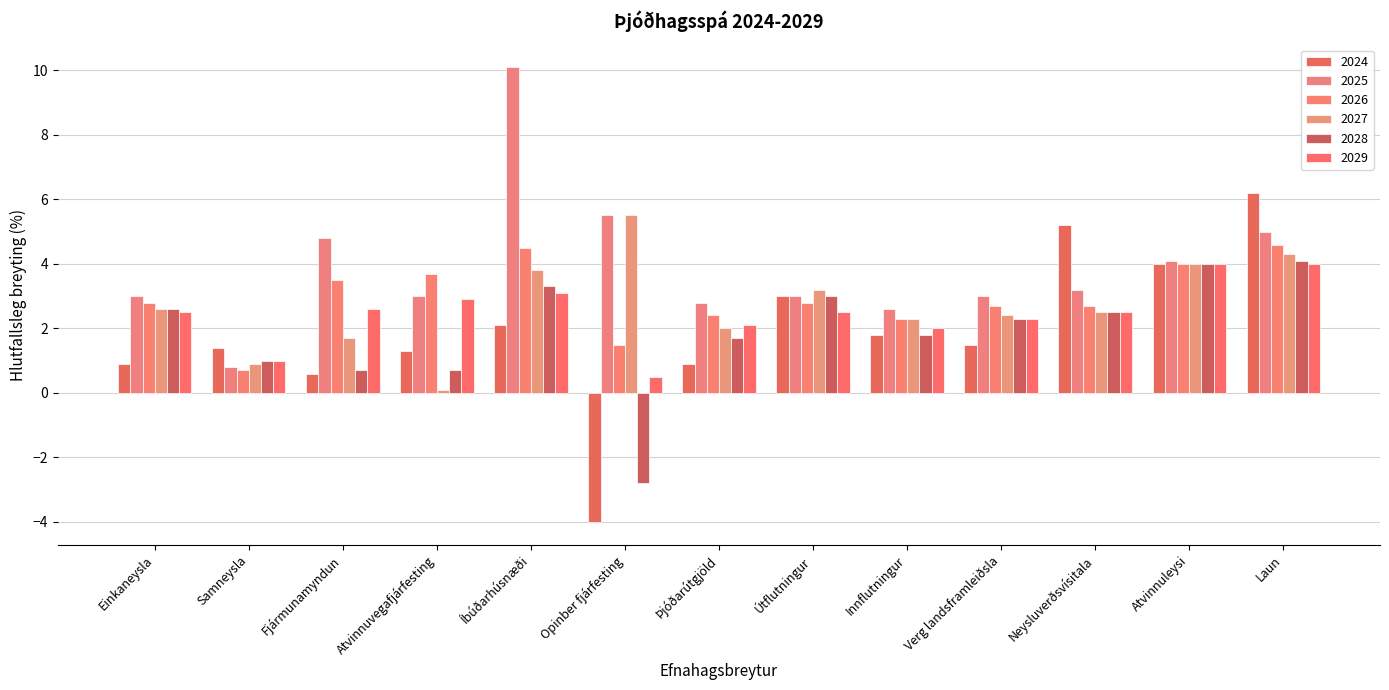

At which label is 2025 closest to 5?

Laun